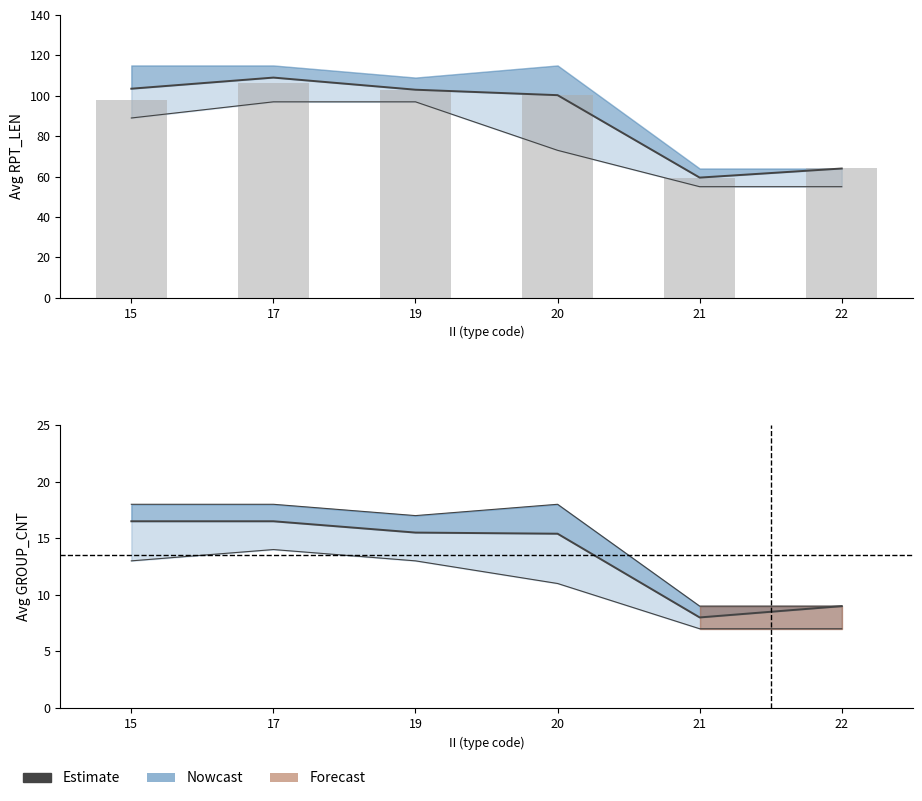

The avg_group_cnt_lower series shows 13.0 at 15. True or false?

True